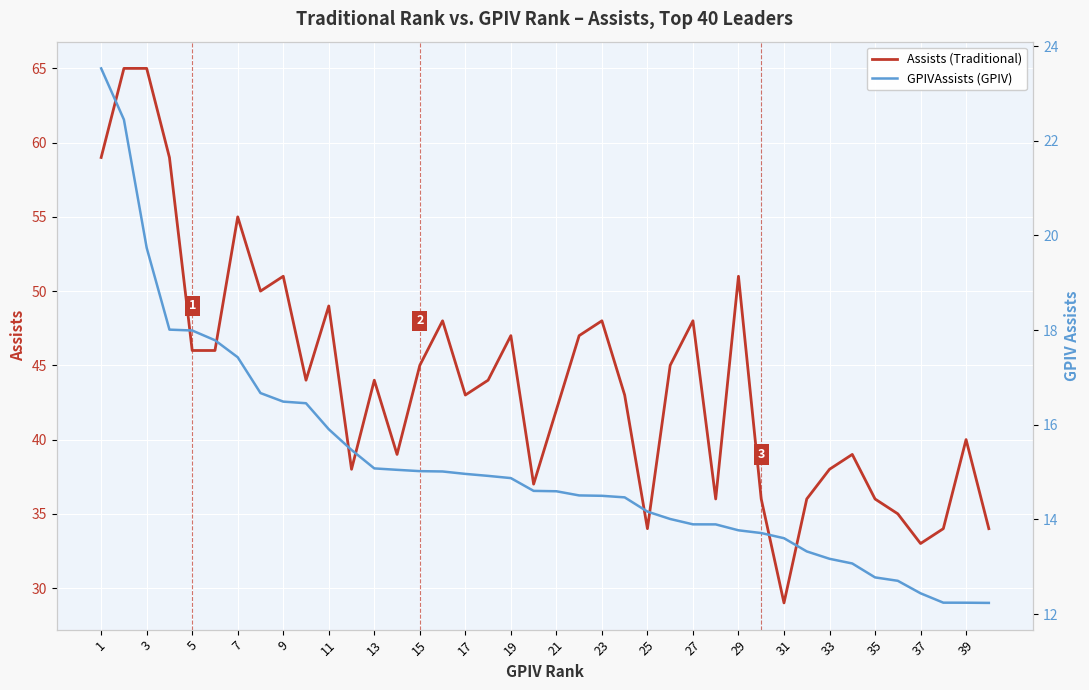

What is the highest value of the GPIVAssists (GPIV) series?

23.5